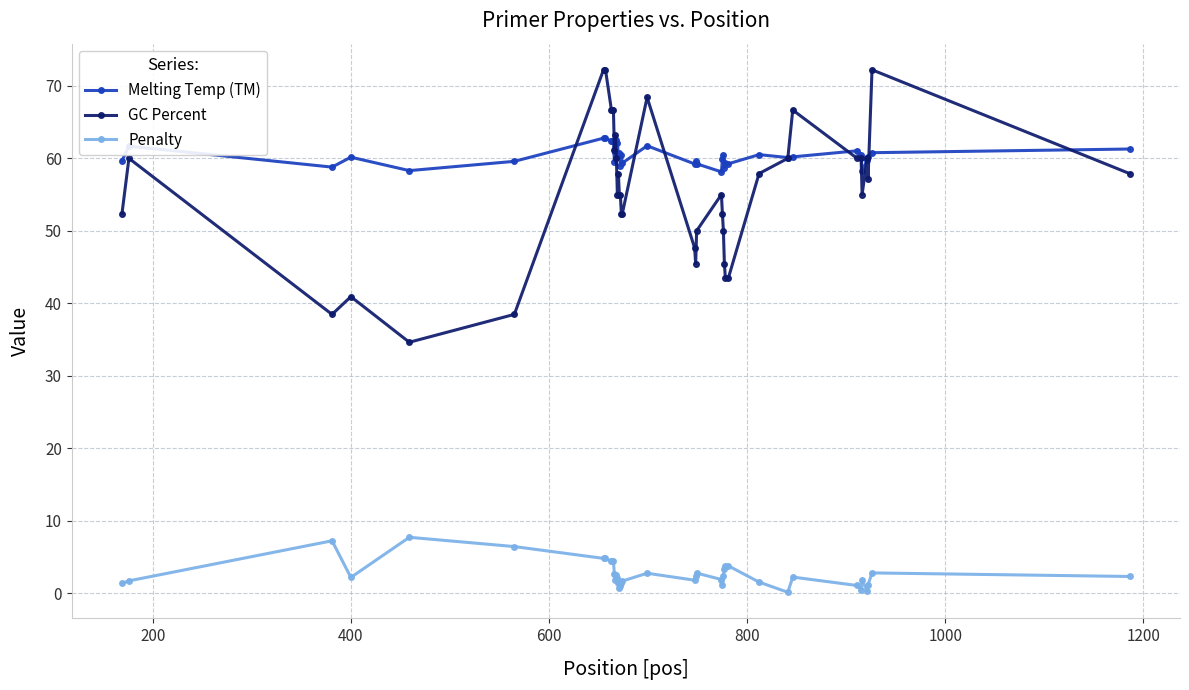

What is the value of the GC Percent point at the 36th from the left?

55.0